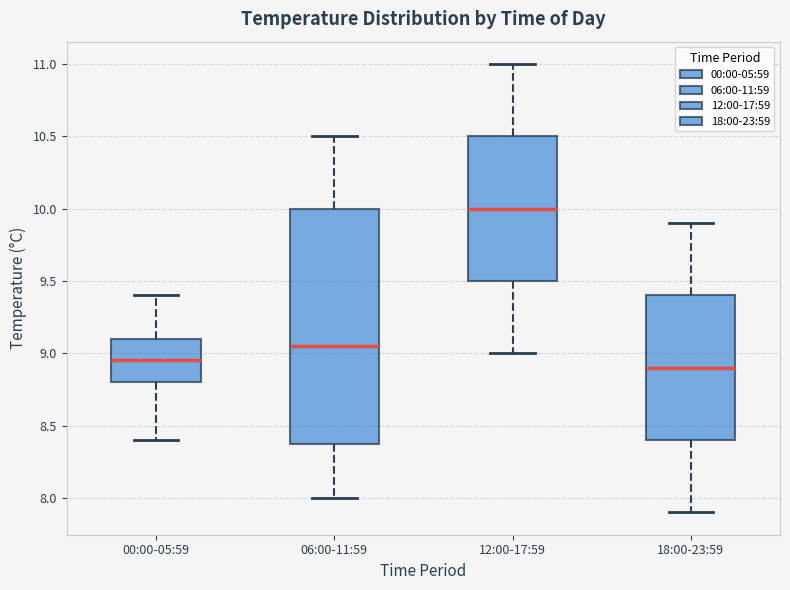

Reading left to right, read every box against the y-axis: the position of its median line, the range the box covers, and the ends of its whiskers. The values are not printed on the chart, so give them approximately, as read against the axis.

00:00-05:59: median 8.95, box 8.80 to 9.10, whiskers 8.40 to 9.40
06:00-11:59: median 9.05, box 8.40 to 10.00, whiskers 8.00 to 10.50
12:00-17:59: median 10.00, box 9.50 to 10.50, whiskers 9.00 to 11.00
18:00-23:59: median 8.90, box 8.40 to 9.40, whiskers 7.90 to 9.90